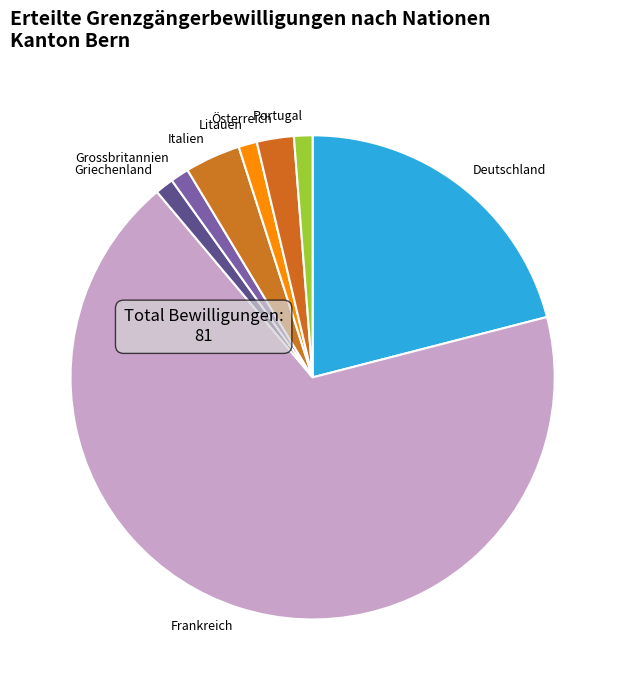

What is the ratio of the value at Deutschland to the value at Italien?

5.7